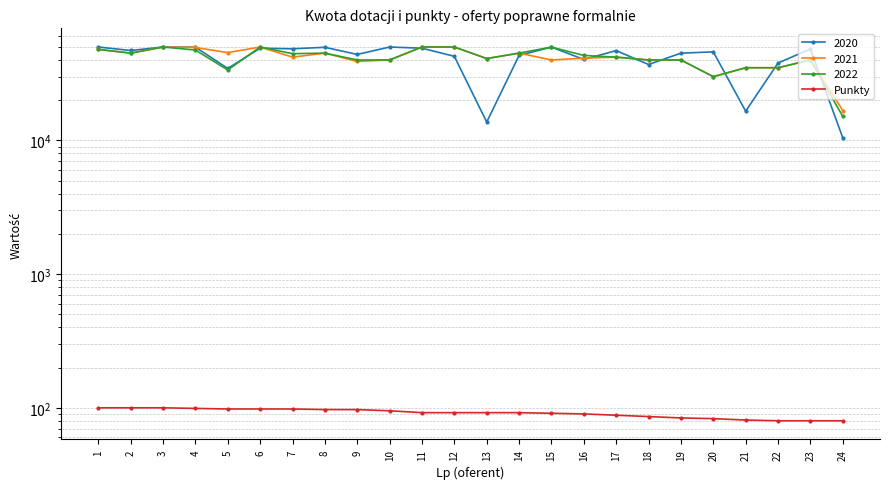

What is the maximum value shown in the chart?

100